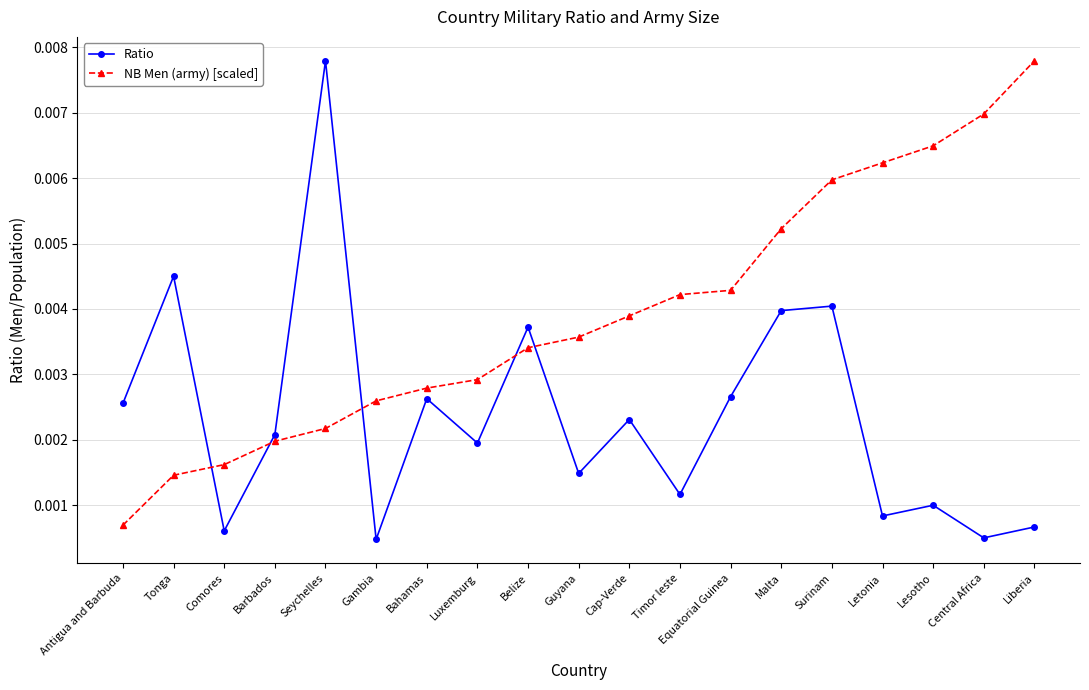

At how many categories does at least one series exceed 0?

19